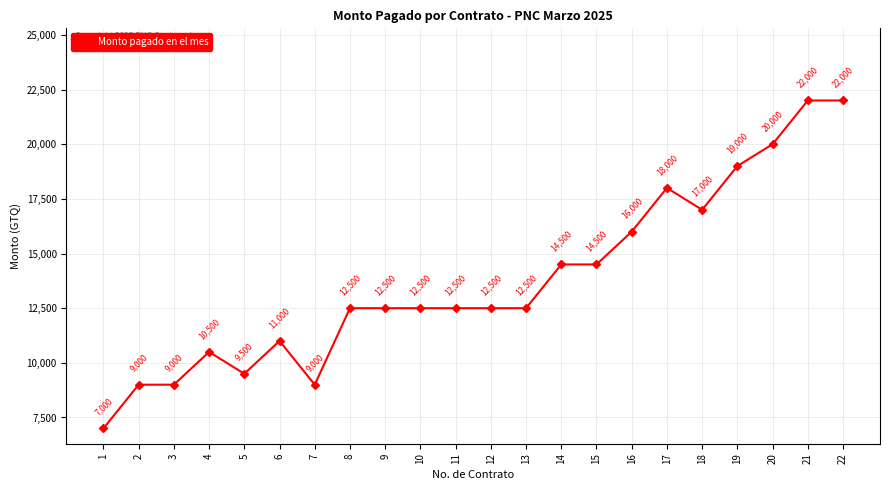

Reading right to left, extract all data points from this chart.

22=22000	21=22000	20=20000	19=19000	18=17000	17=18000	16=16000	15=14500	14=14500	13=12500	12=12500	11=12500	10=12500	9=12500	8=12500	7=9000	6=11000	5=9500	4=10500	3=9000	2=9000	1=7000